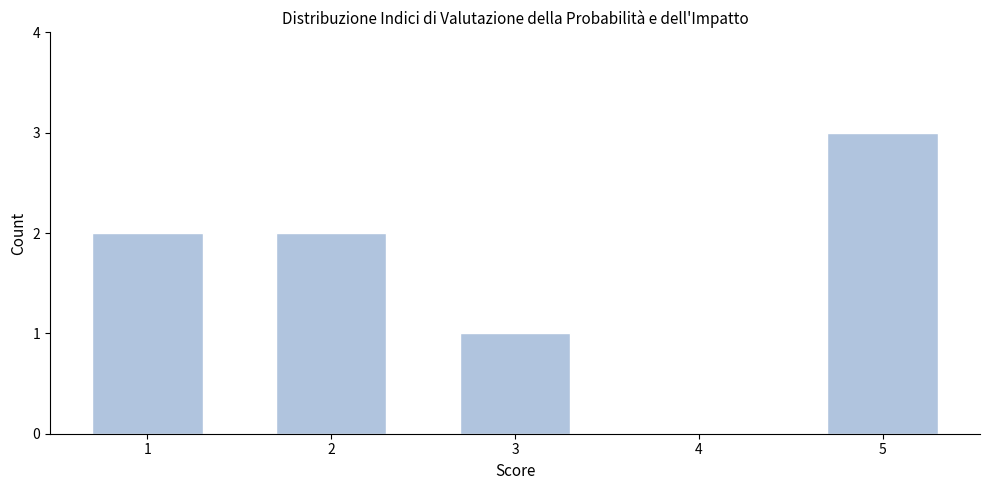

Reading right to left, transcribe all the data shown in this chart.

5=3	4=0	3=1	2=2	1=2